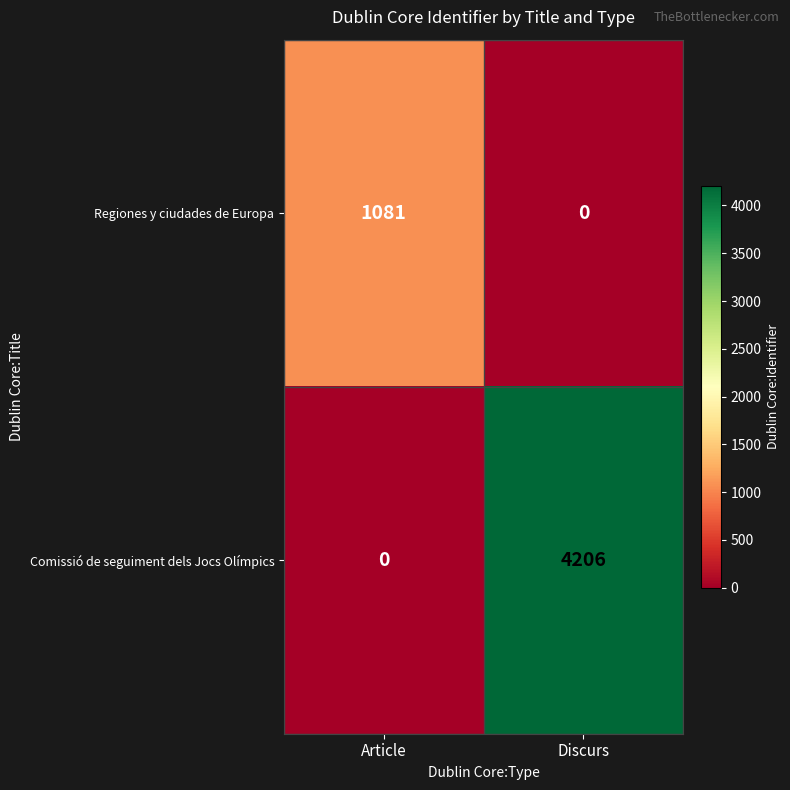

At which label is Regiones y ciudades de Europa closest to 540?

Discurs